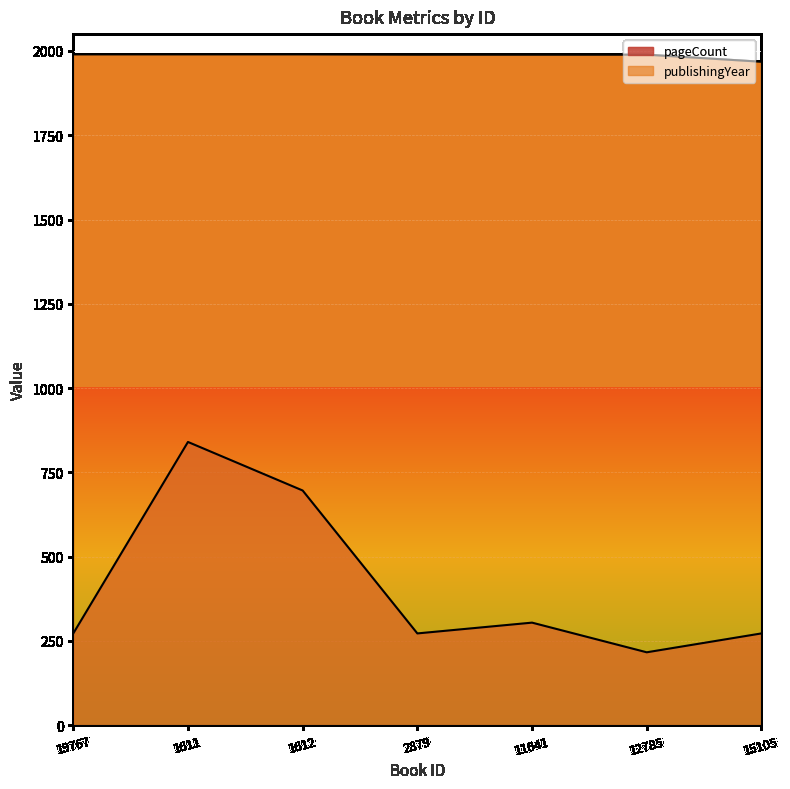

Rank the categories by publishingYear value from highest to lowest.

19767, 1611, 1612, 2879, 11641, 12785, 15105